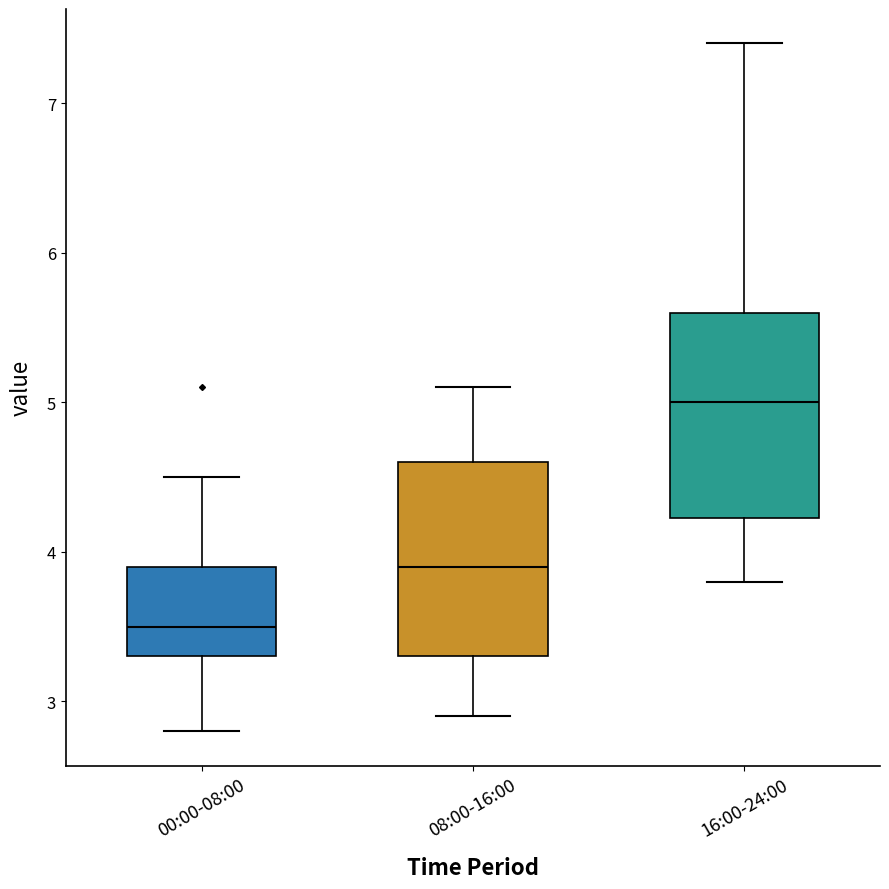

Where does the lower whisker of the box for 00:00-08:00 end on the y-axis? The values are not printed on the chart, so give them approximately, as read against the axis.

2.8